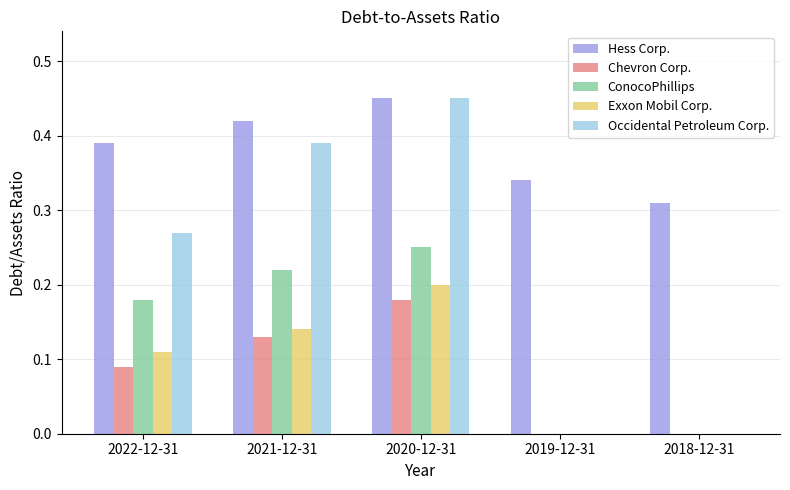

What is the sum of all Occidental Petroleum Corp. values?

1.1